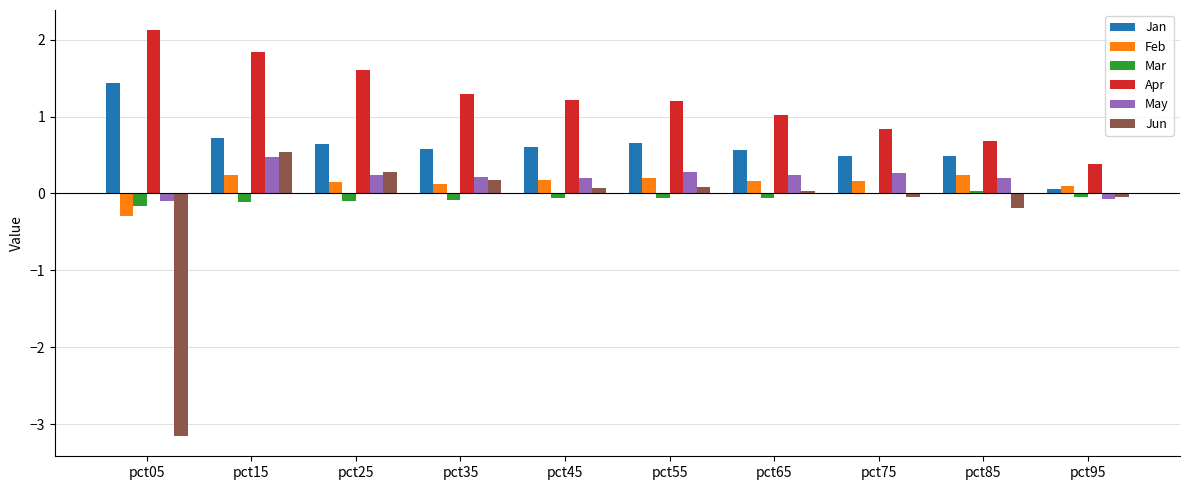

Does the chart contain stacked bars?

No